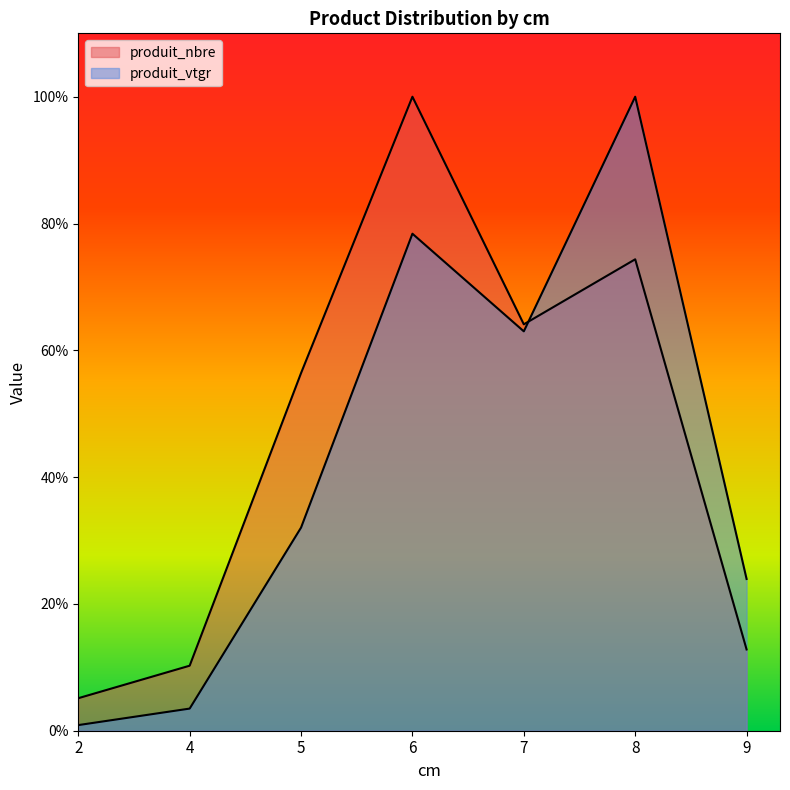

At how many categories does at least one series exceed 14?

5